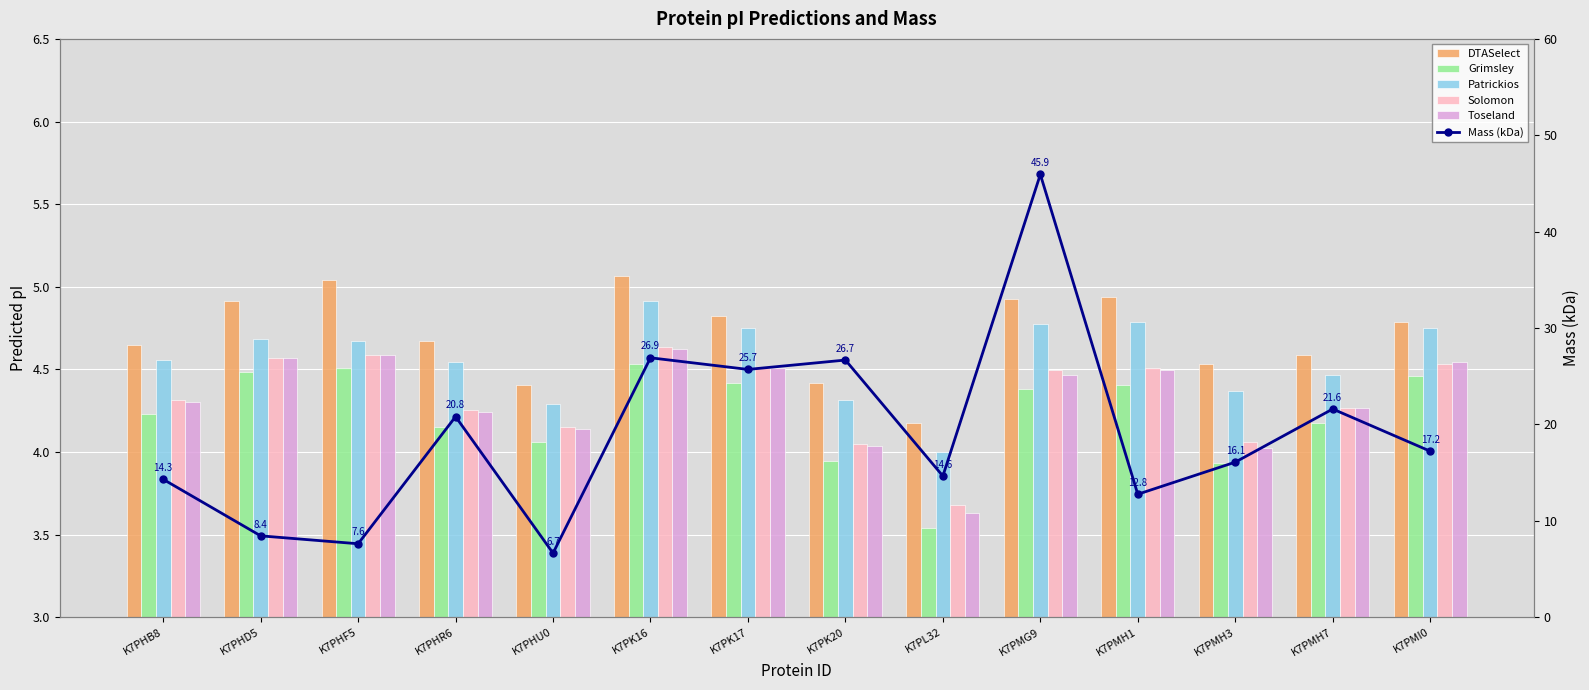

At how many categories does at least one series exceed 30?

1